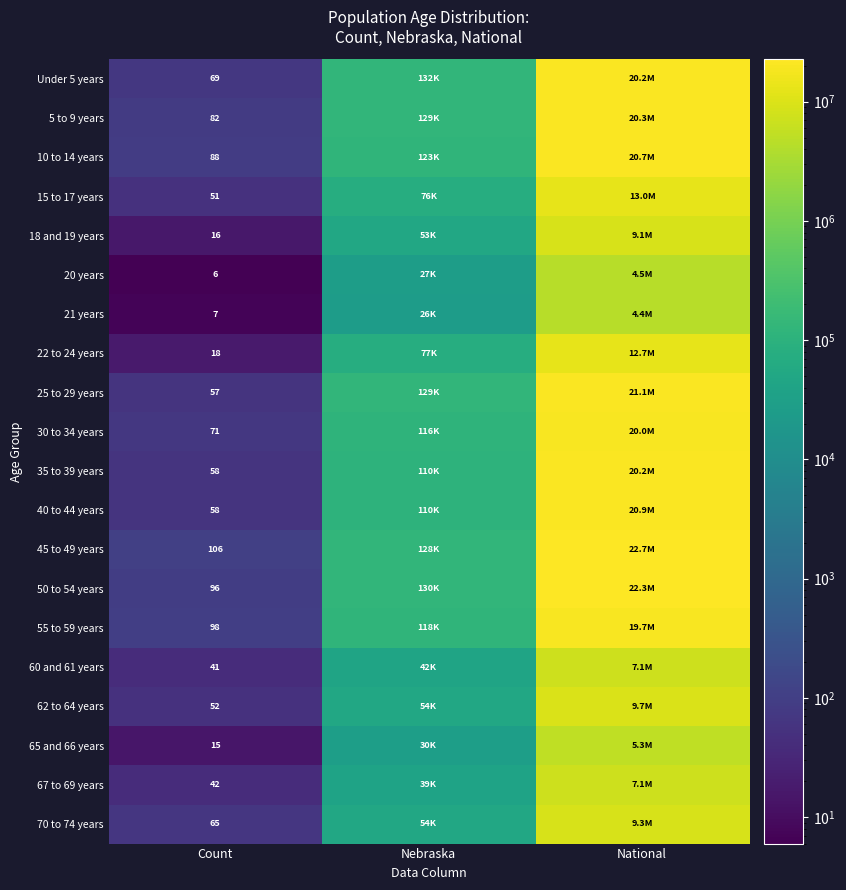

The value of 45 to 49 years at Count is 167. True or false?

False